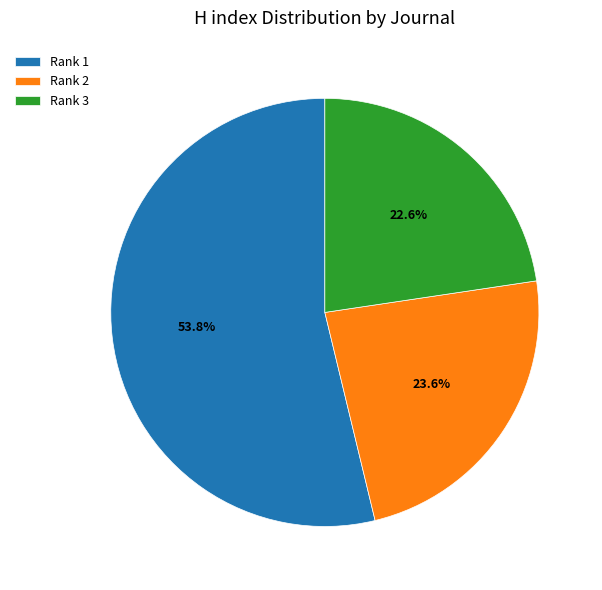

Rank the categories by value from lowest to highest.

Rank 3, Rank 2, Rank 1